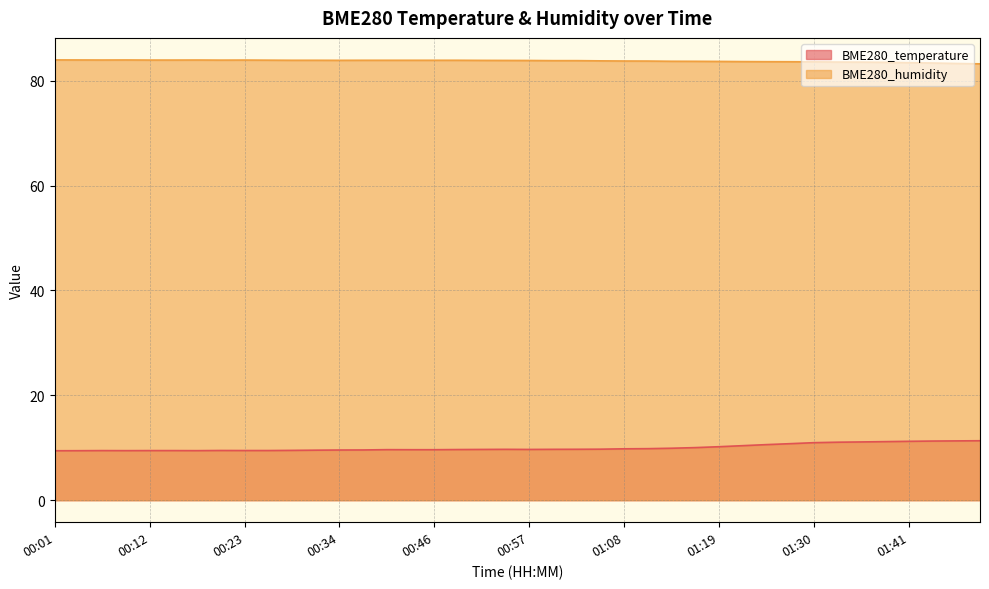

At which category does BME280_humidity reach its first local peak?

00:10